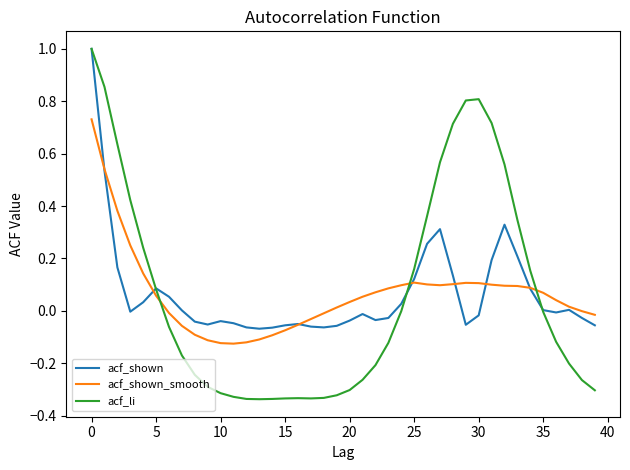

Which series has the largest range (max minus min)?

acf_li